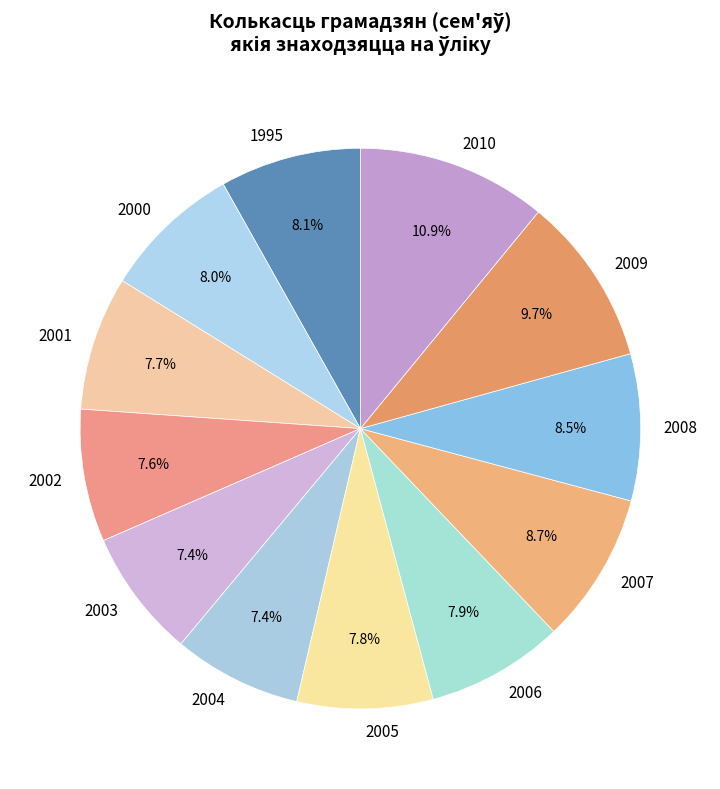

Does 2004 represent more than half of the total?

No